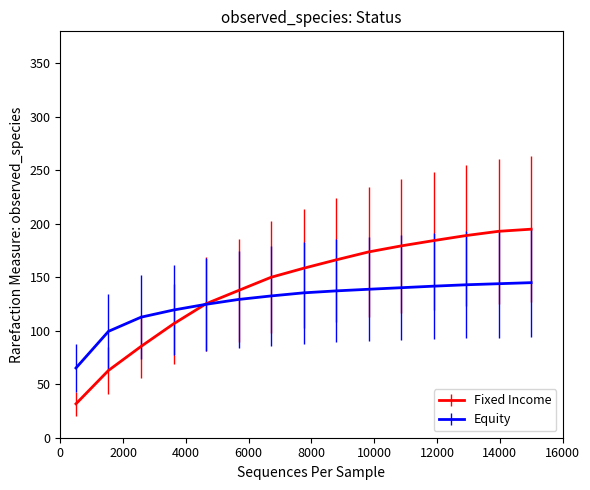

Rank the series by their maximum value, from lowest to highest.

Equity, Fixed Income